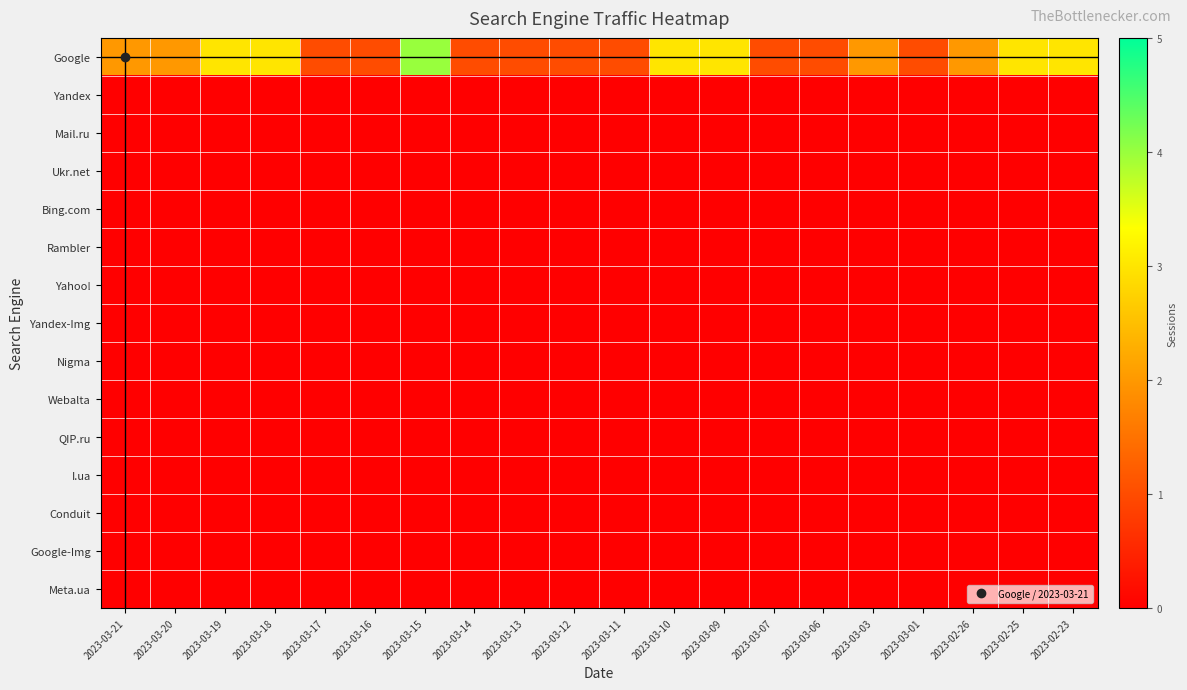

List the series in order of their peak value, highest first.

Google, Yandex, Mail.ru, Ukr.net, Bing.com, Rambler, Yahoo!, Yandex-Img, Nigma, Webalta, QIP.ru, I.ua, Conduit, Google-Img, Meta.ua